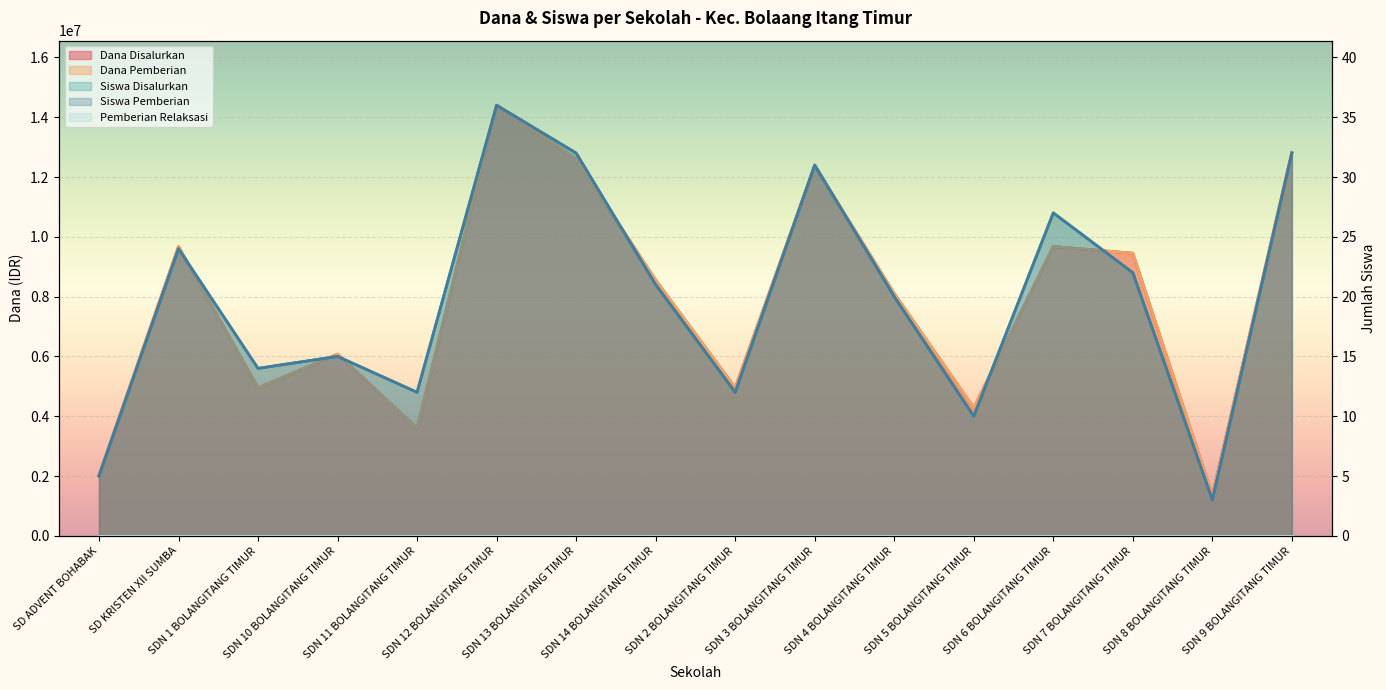

How many data points in Dana Pemberian are above 8550000?

7